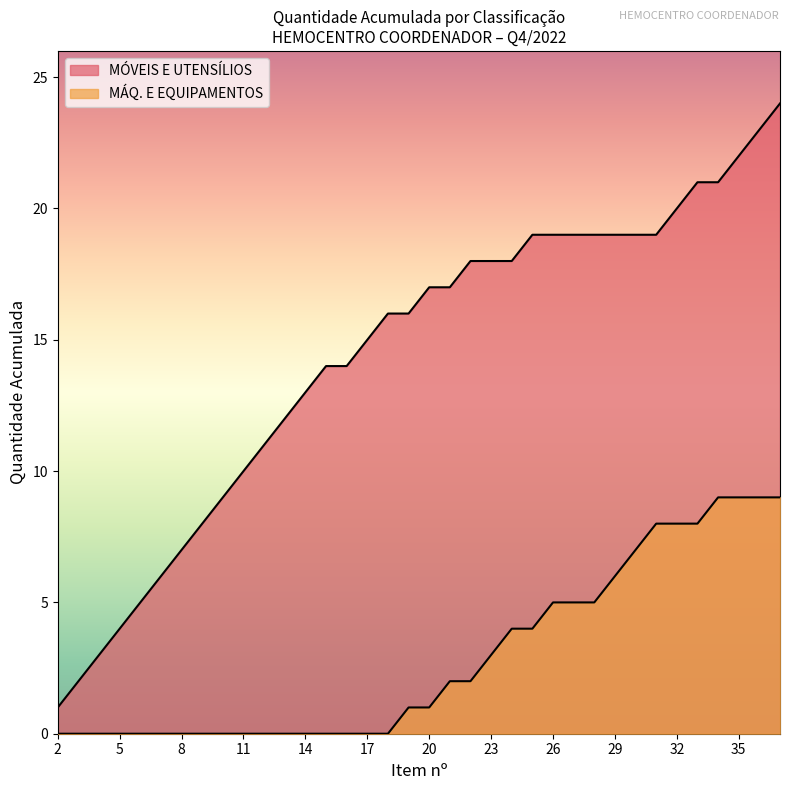

How many lines are shown in the chart?

2